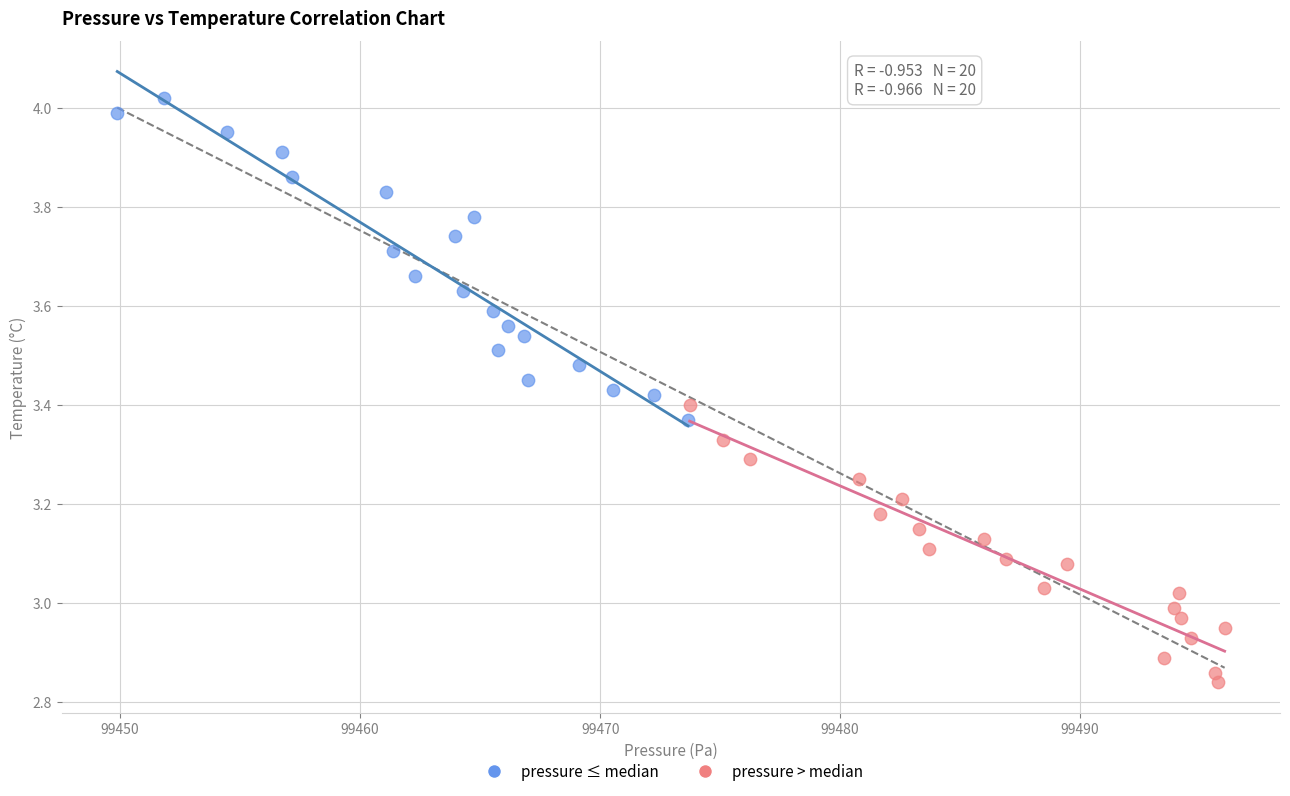

Which series has the largest Y range (max minus min)?

pressure ≤ median